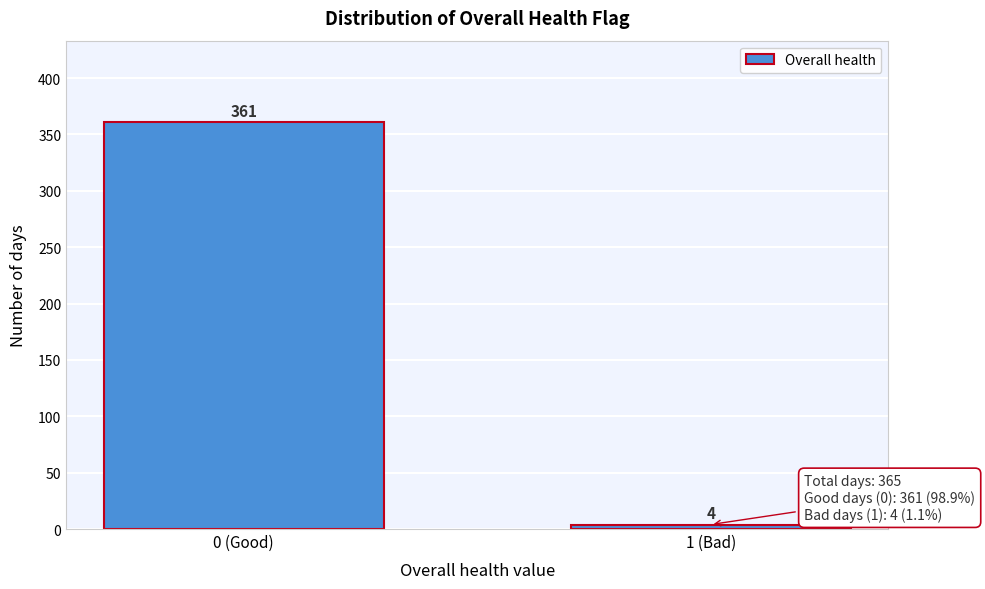

Reading right to left, what are all the values shown in this chart?

1 (Bad)=4	0 (Good)=361